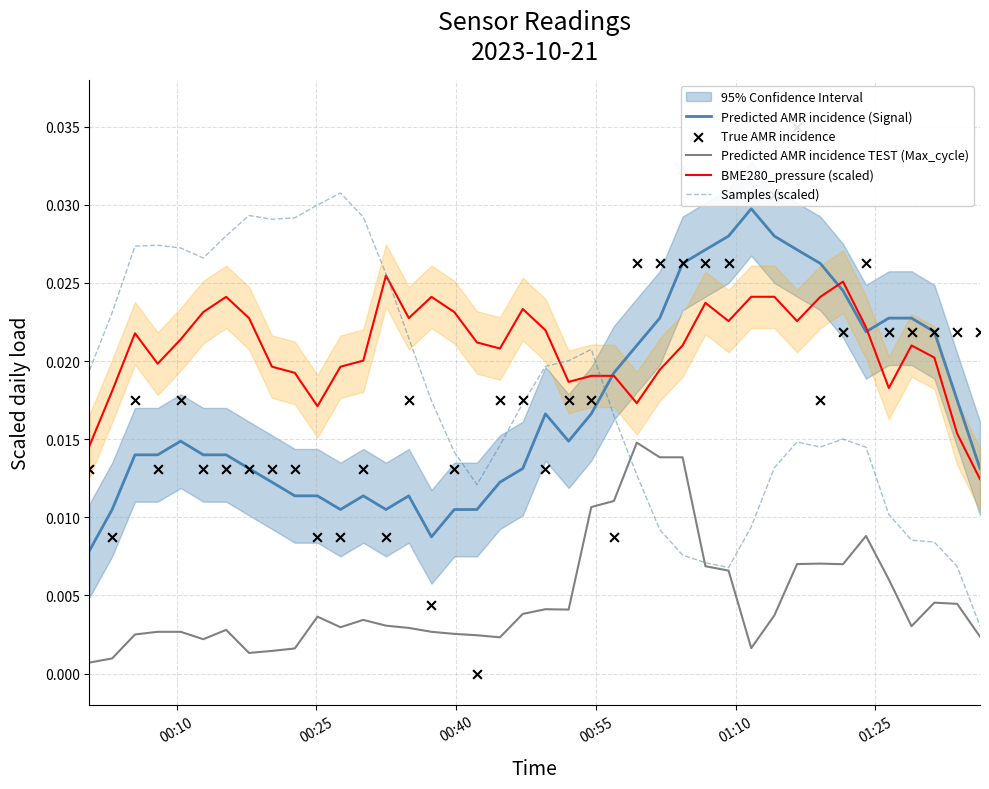

Which series has the largest total across all categories?

BME280_pressure (scaled)